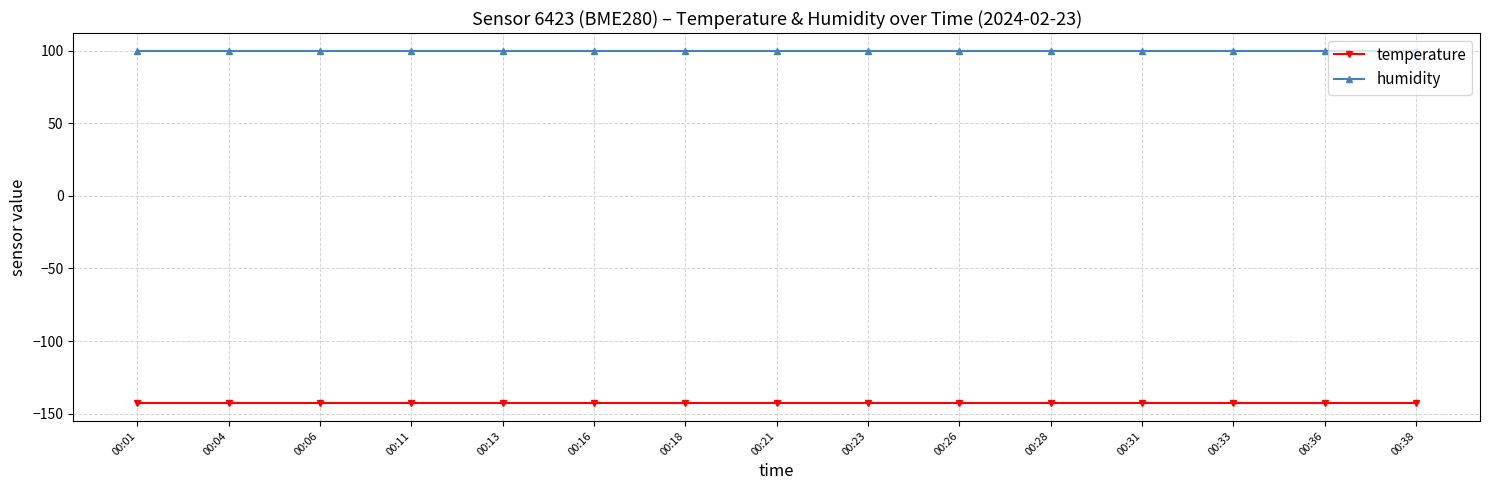

Reading left to right, list all the values displayed in this chart.

temperature: 00:01=-142.9	00:04=-142.9	00:06=-142.9	00:11=-142.9	00:13=-142.9	00:16=-142.9	00:18=-142.9	00:21=-142.9	00:23=-142.9	00:26=-142.9	00:28=-142.9	00:31=-142.9	00:33=-142.9	00:36=-142.9	00:38=-142.9
humidity: 00:01=100.0	00:04=100.0	00:06=100.0	00:11=100.0	00:13=100.0	00:16=100.0	00:18=100.0	00:21=100.0	00:23=100.0	00:26=100.0	00:28=100.0	00:31=100.0	00:33=100.0	00:36=100.0	00:38=100.0